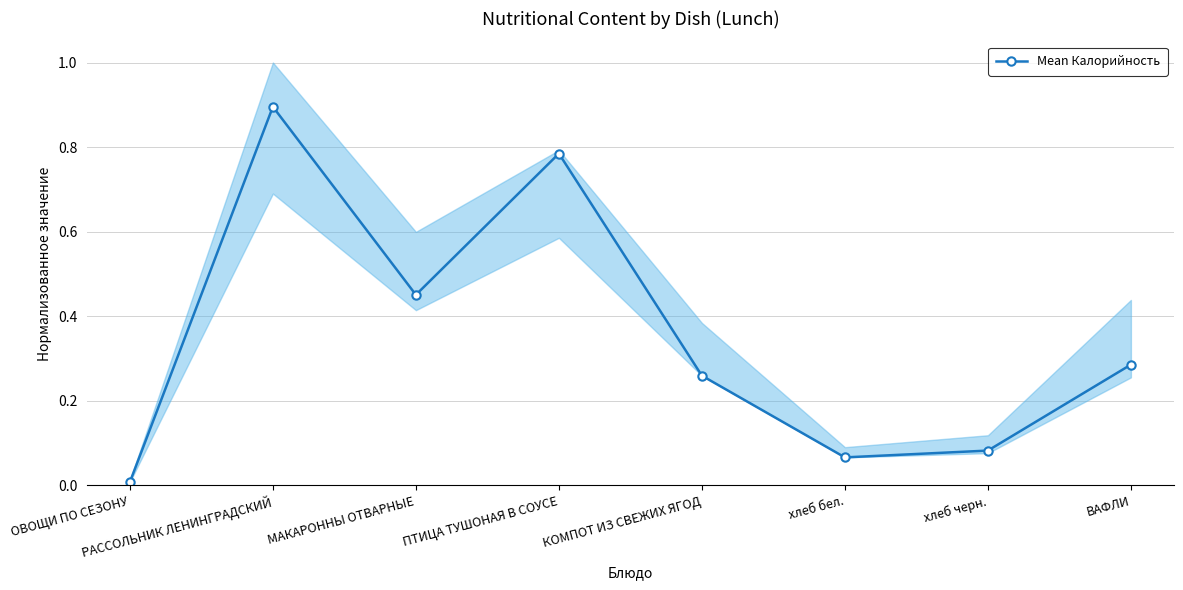

What is the difference between the second highest and second lowest values?

0.7